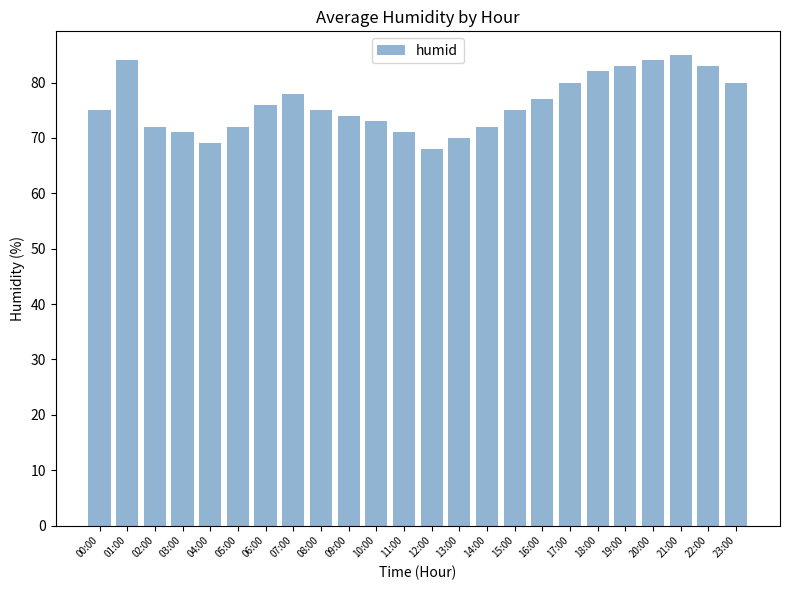

Reading left to right, what are all the values shown in this chart?

75	84	72	71	69	72	76	78	75	74	73	71	68	70	72	75	77	80	82	83	84	85	83	80